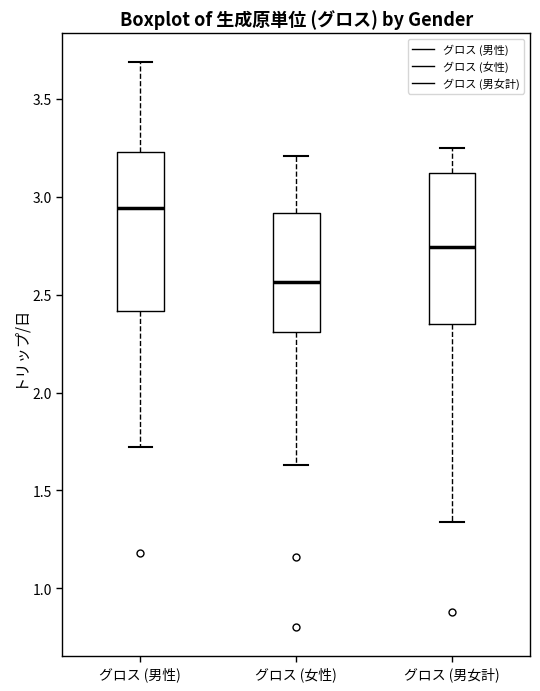

Where is the upper edge of the box for グロス (男性) on the y-axis? The values are not printed on the chart, so give them approximately, as read against the axis.

3.25